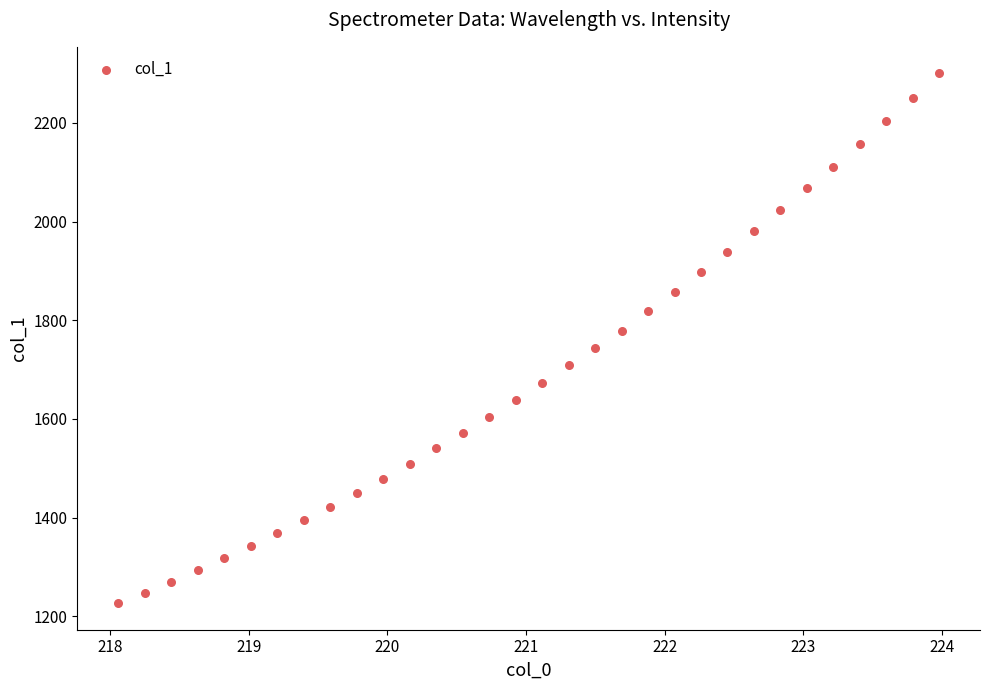

What is the range of Y values (max minus min)?

1074.0